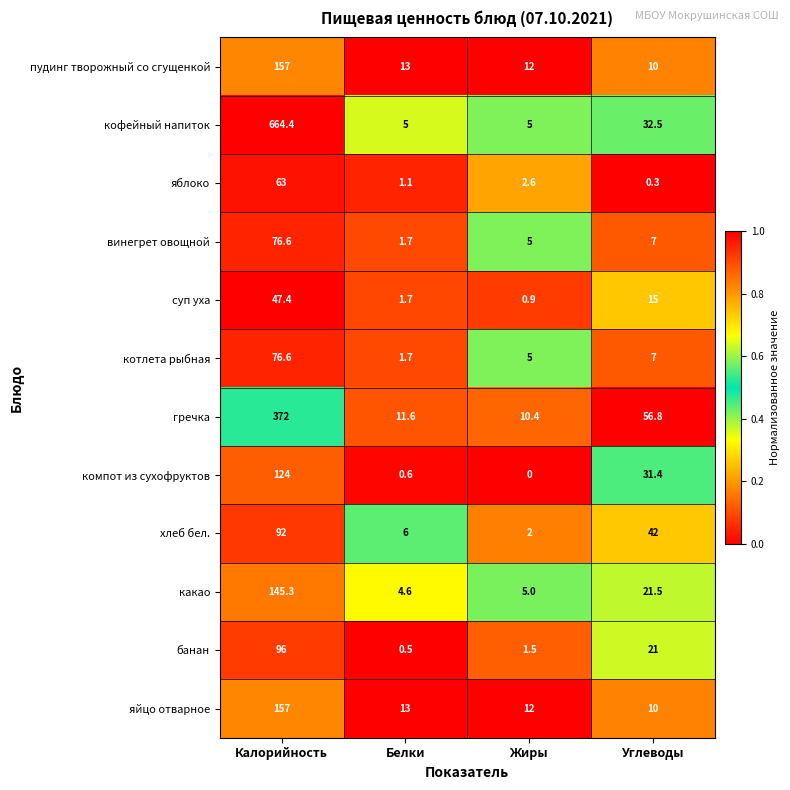

Which series has the largest range (max minus min)?

кофейный напиток